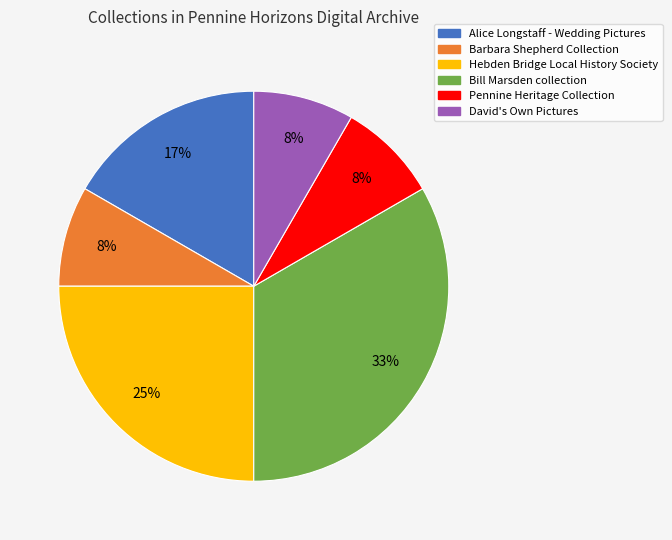

Between Alice Longstaff - Wedding Pictures and Barbara Shepherd Collection, which is larger?

Alice Longstaff - Wedding Pictures